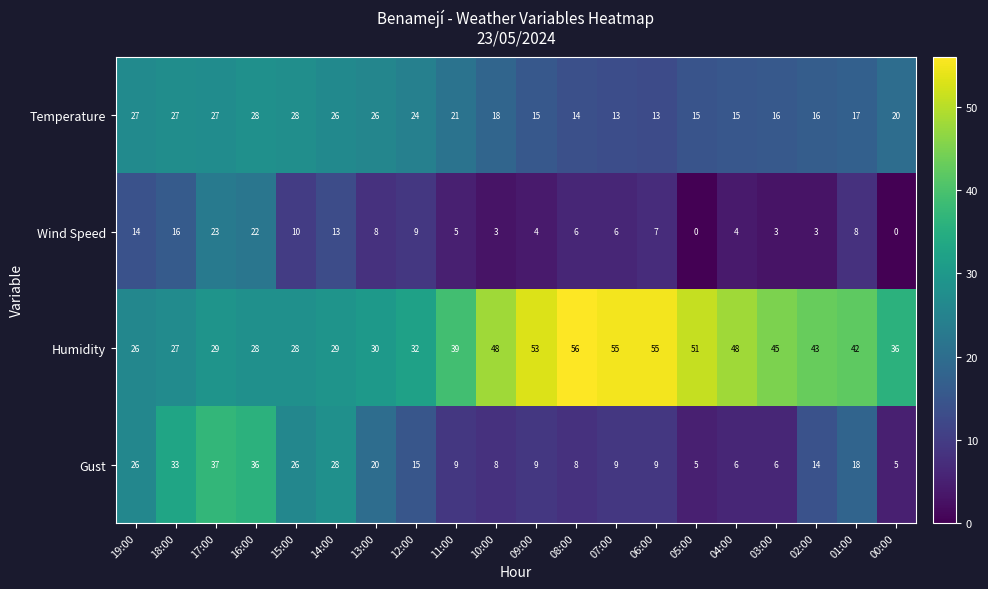

What is the sum of the Humidity values at 06:00 and 13:00?

85